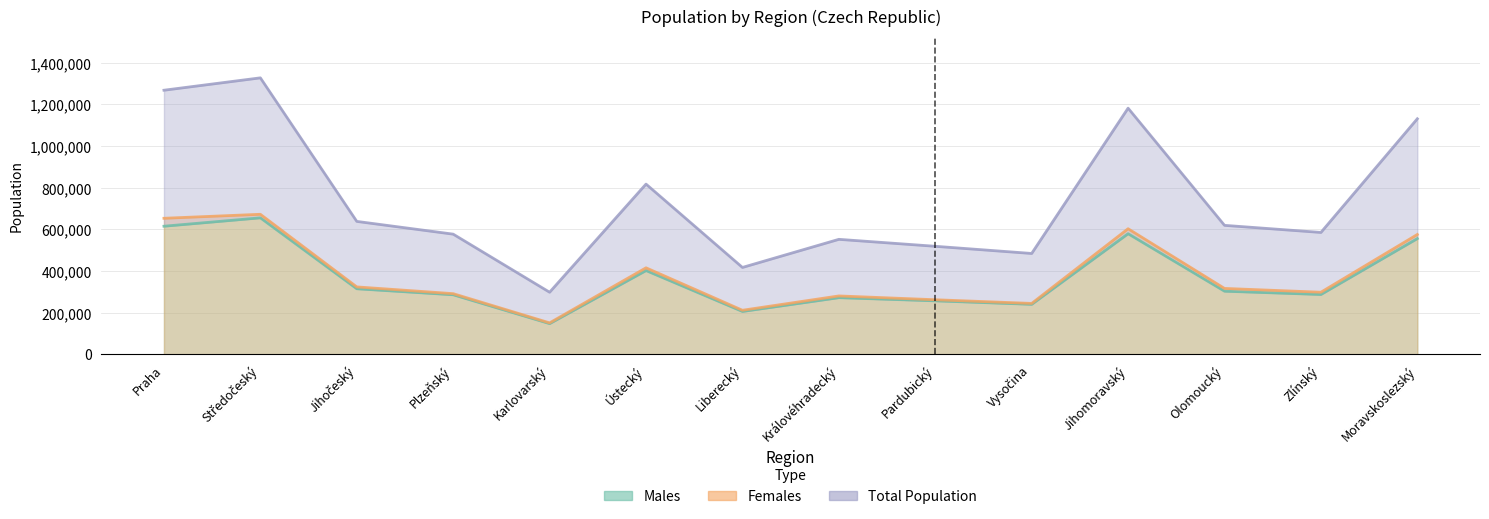

Where is the first local maximum for Females?

Středočeský